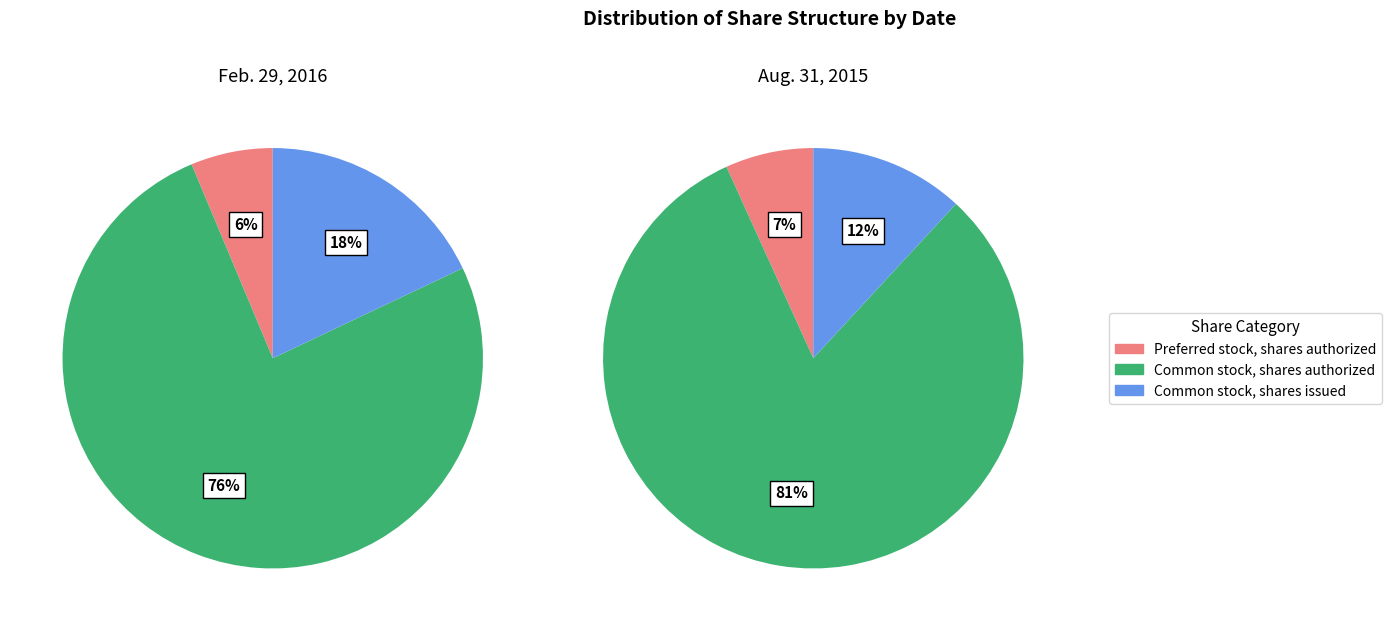

How many slices are in this pie chart?

3